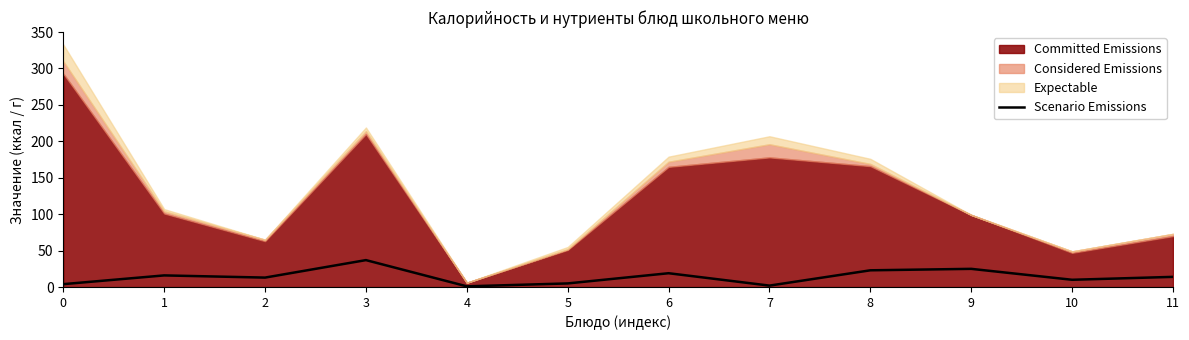

Rank the categories by value from lowest to highest.

4, 7, 0, 5, 10, 2, 11, 1, 6, 8, 9, 3